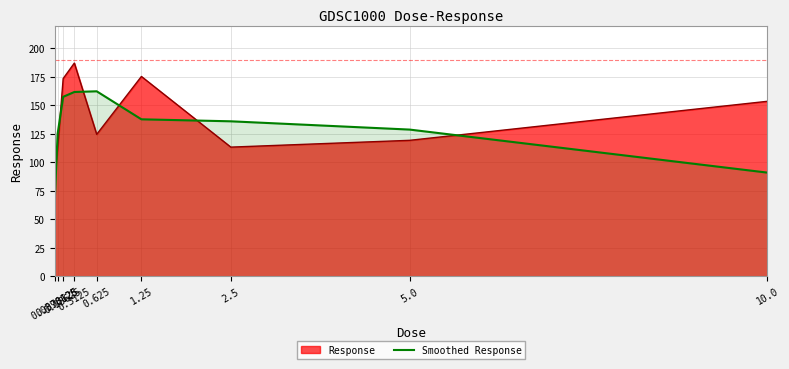

The value at 0.625 is 162.4. True or false?

True